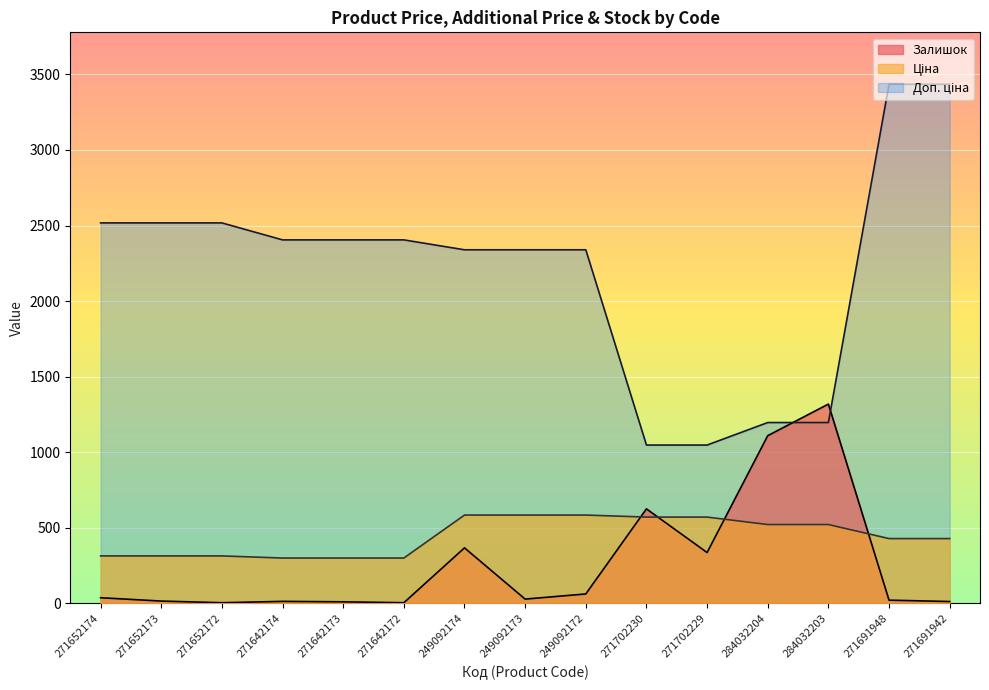

Which category has the highest value in the Доп. ціна series?

271691948